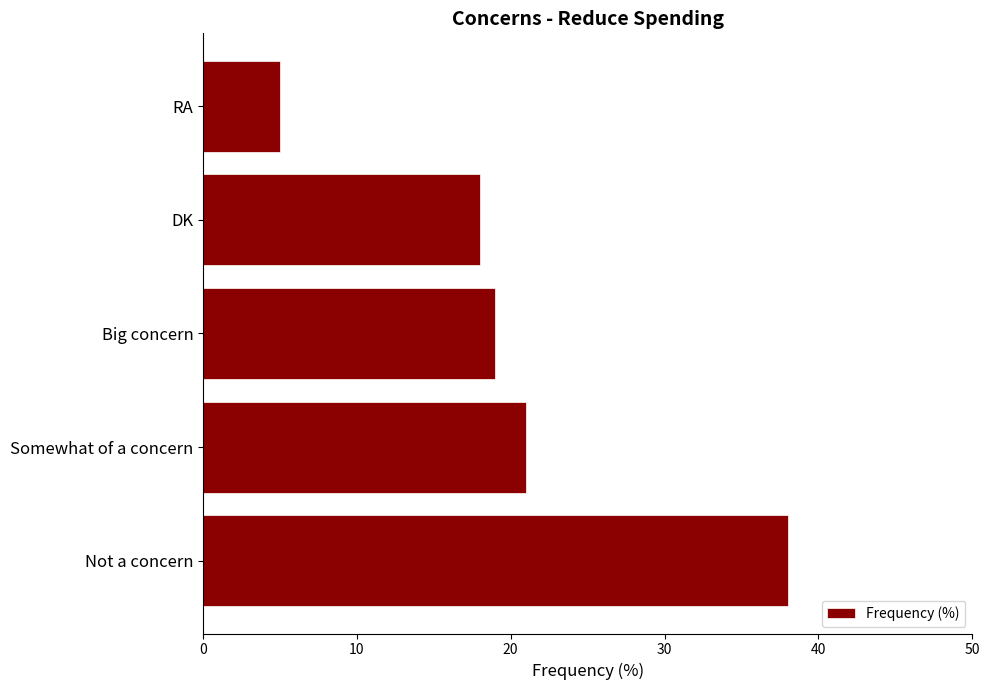

Rank the categories by value from highest to lowest.

Not a concern, Somewhat of a concern, Big concern, DK, RA